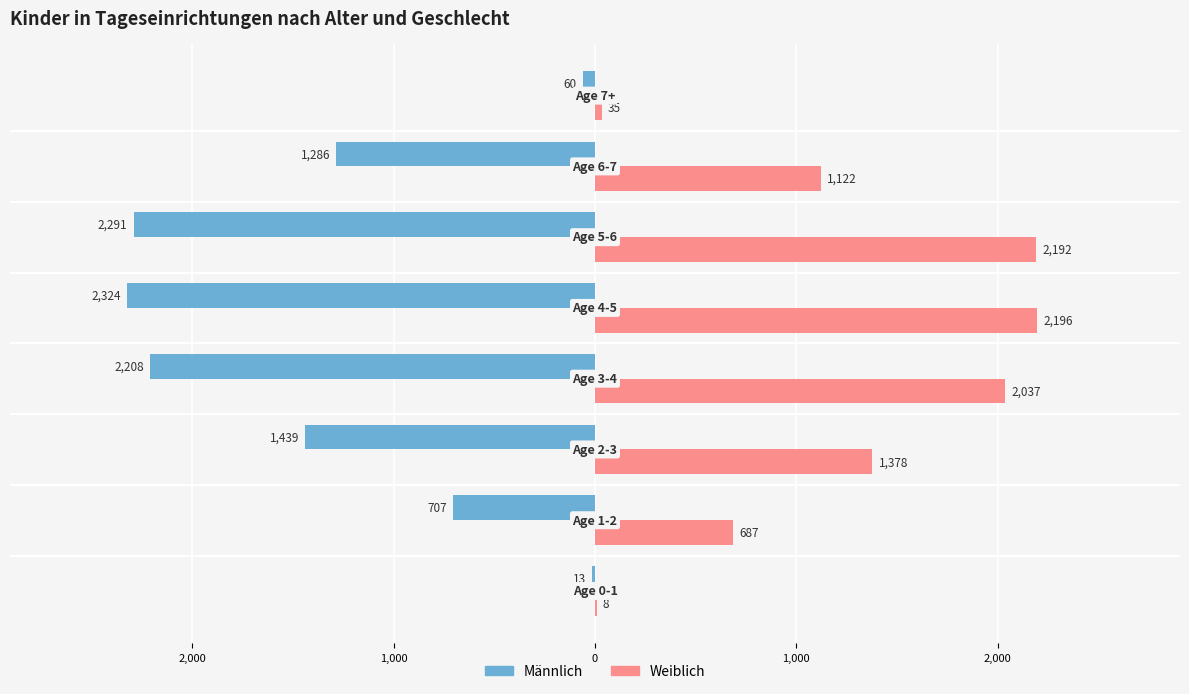

What is the difference between the maximum and minimum values in the Männlich series?

2311